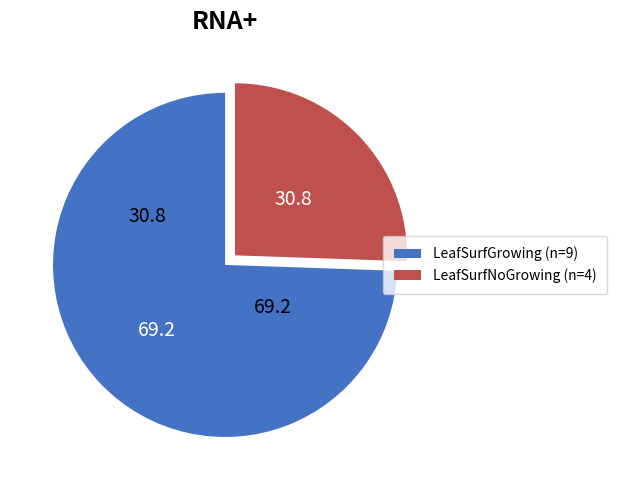

Is there a majority slice in this chart?

Yes